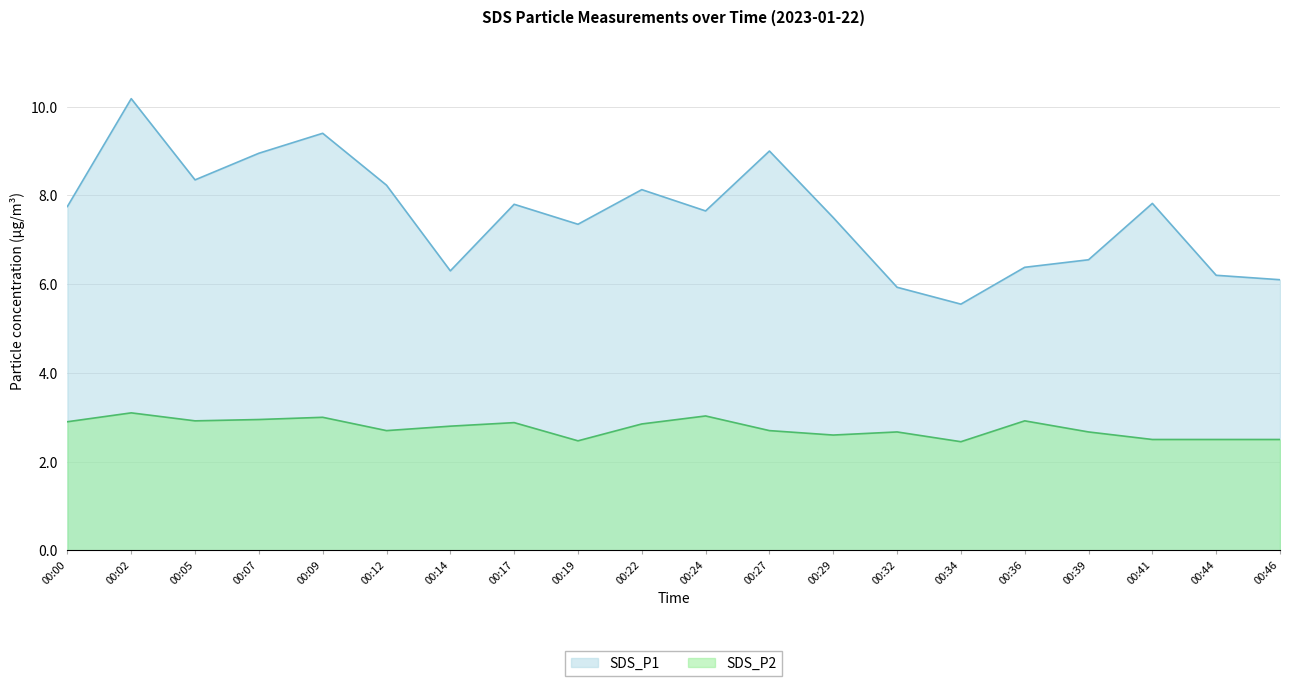

Between 00:17 and 00:14, which is larger?

00:17